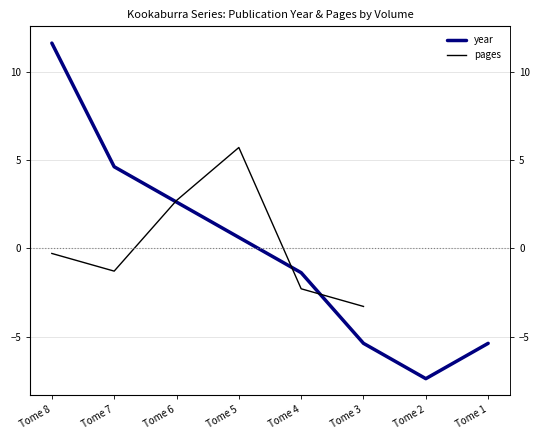

List the series in order of their peak value, lowest first.

pages, year